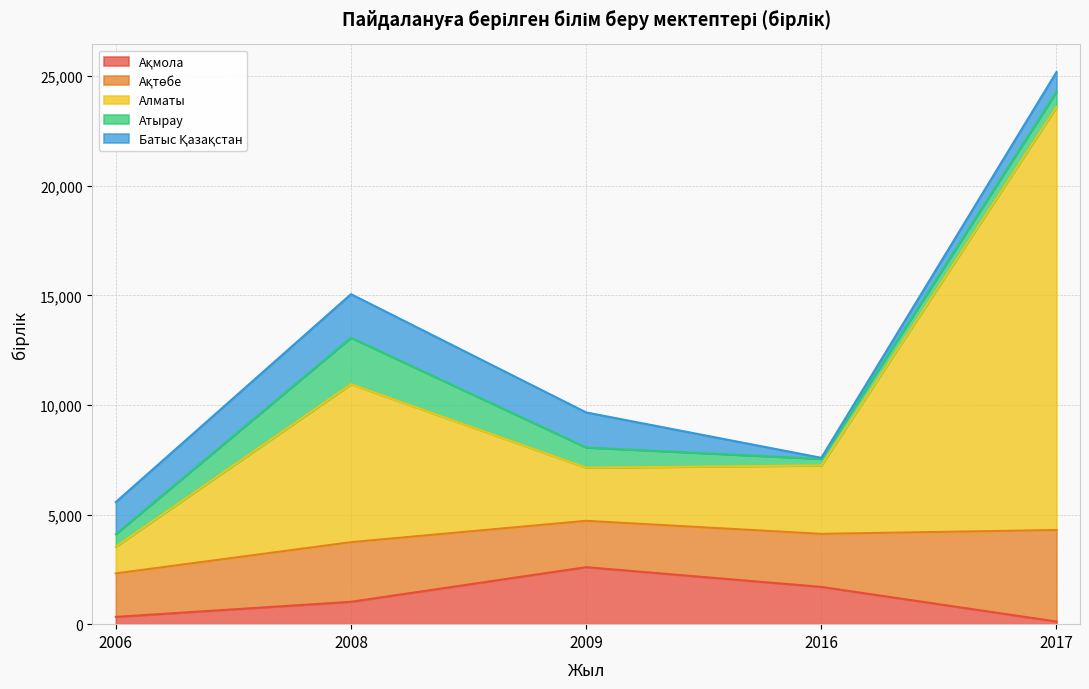

At which category is the sum across all series the highest?

2017